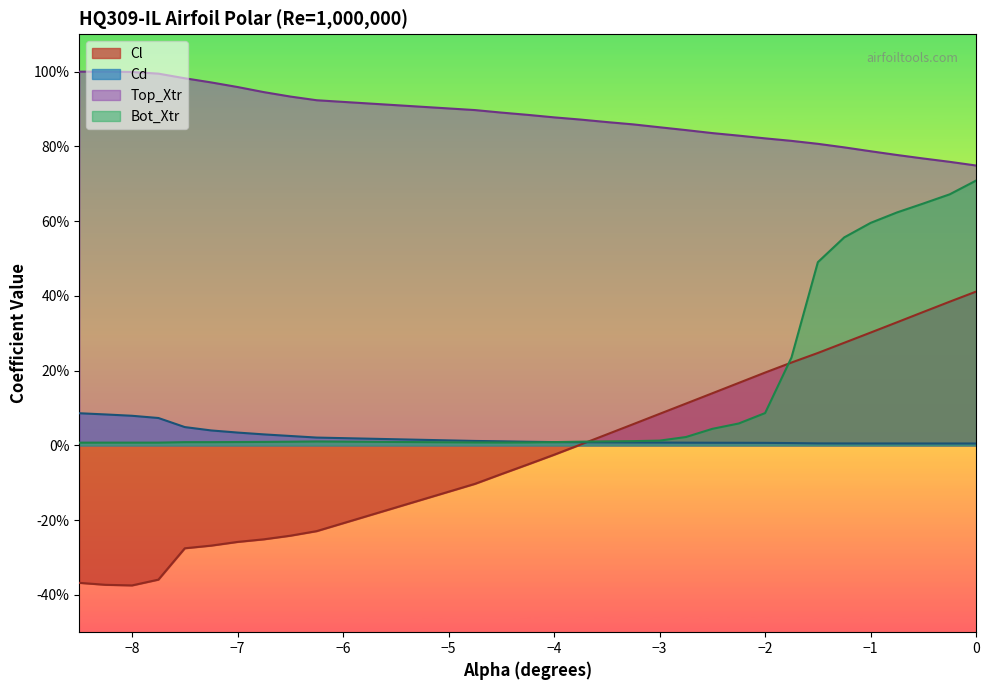

What is the label of the 19th point from the left?

-2.75